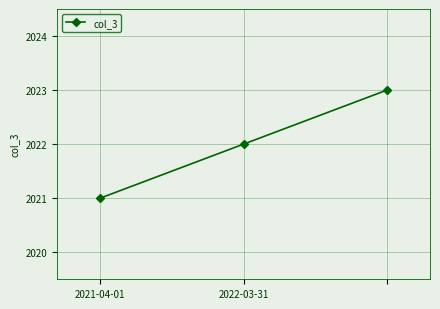

What is the average value?

2022